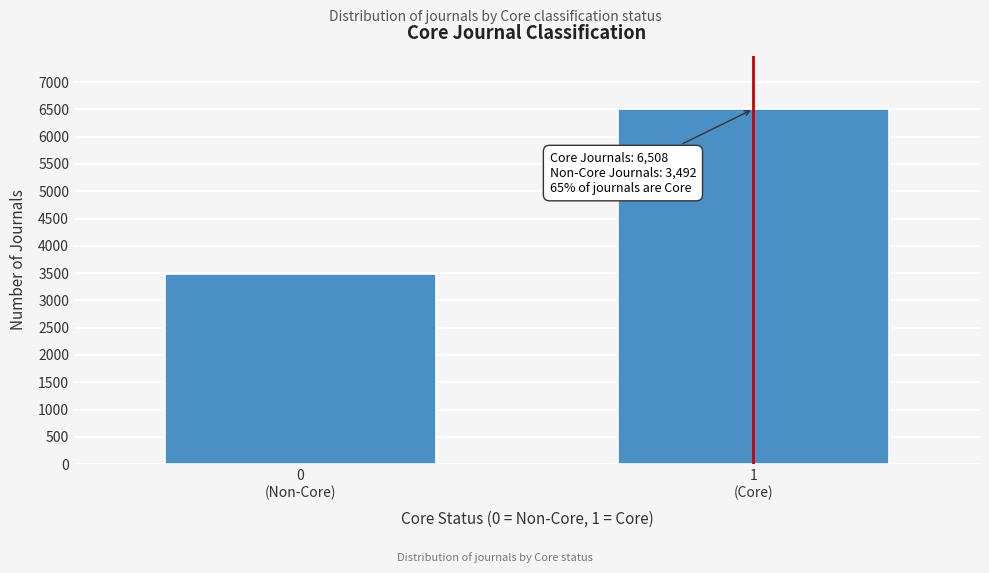

Reading left to right, extract all data points from this chart.

3492	6508